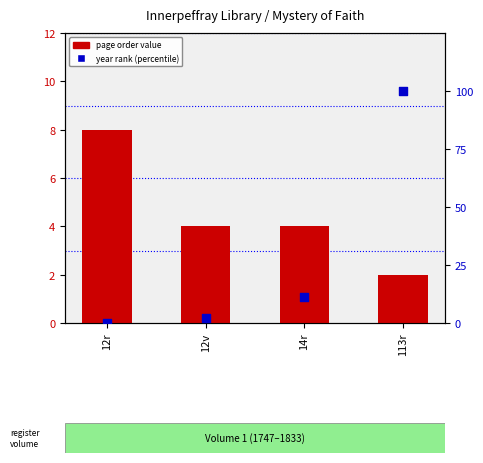

Which series reaches the minimum Y coordinate?

year percentile rank